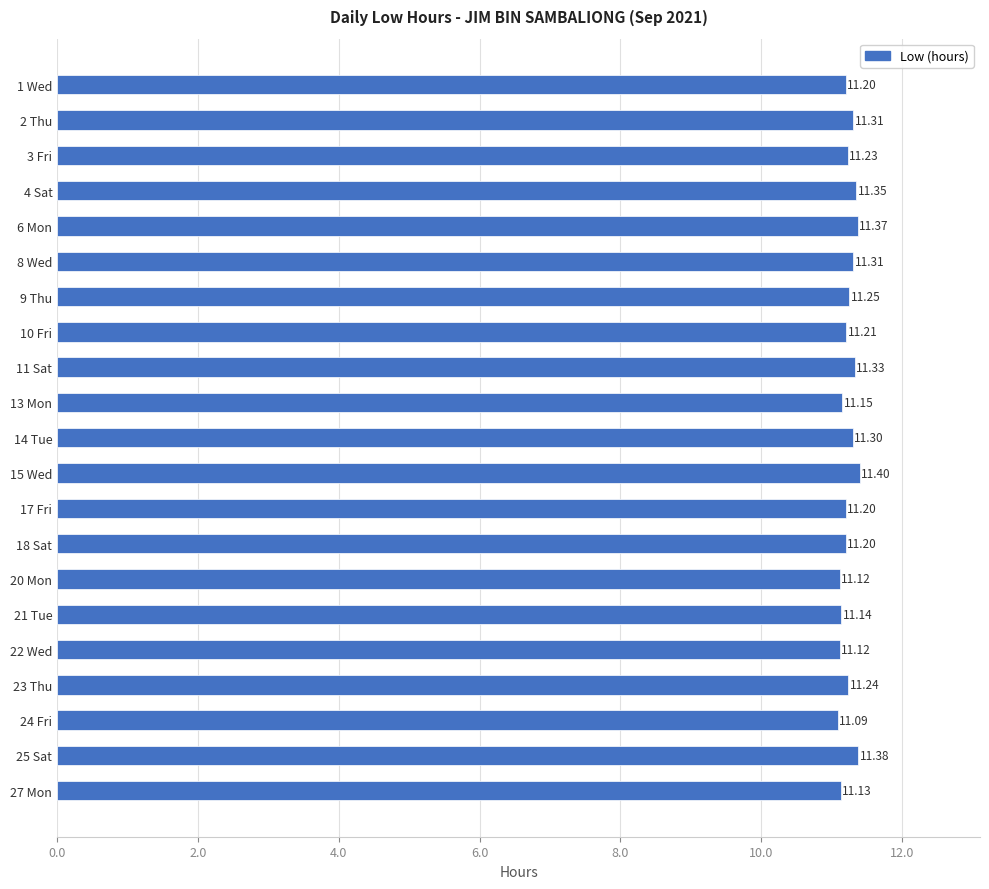

What is the difference between the second highest and minimum values?

0.3